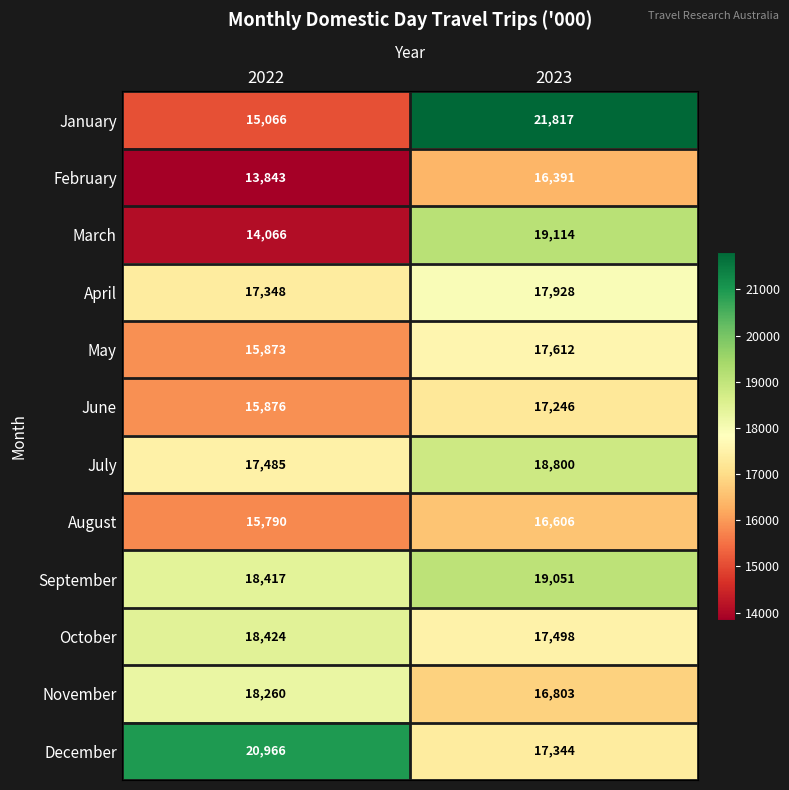

Reading left to right, transcribe all the data shown in this chart.

January: 2022=15066	2023=21817
February: 2022=13843	2023=16391
March: 2022=14066	2023=19114
April: 2022=17348	2023=17928
May: 2022=15873	2023=17612
June: 2022=15876	2023=17246
July: 2022=17485	2023=18800
August: 2022=15790	2023=16606
September: 2022=18417	2023=19051
October: 2022=18424	2023=17498
November: 2022=18260	2023=16803
December: 2022=20966	2023=17344